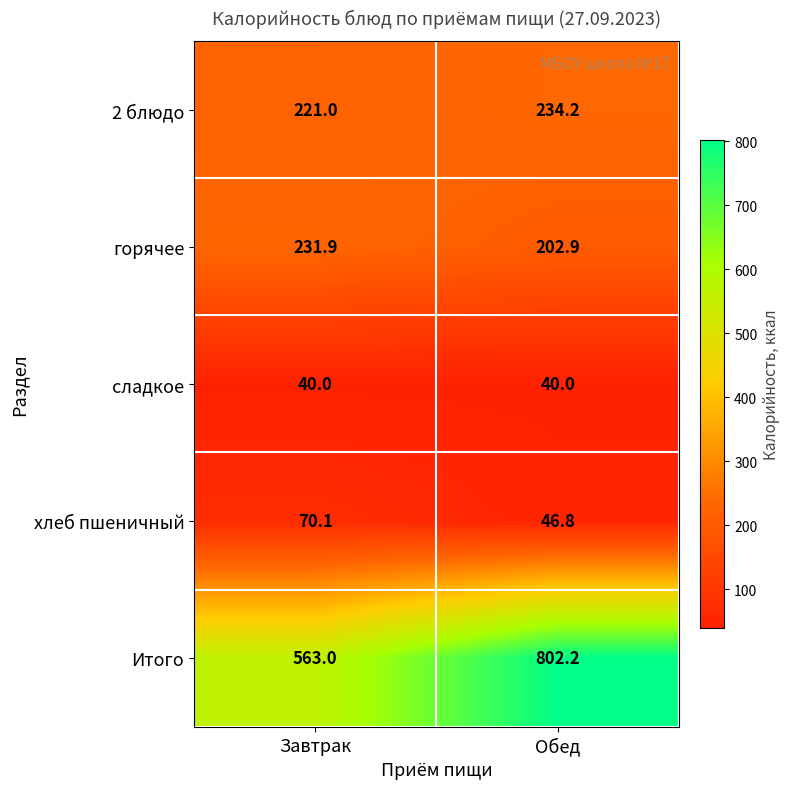

At how many categories does at least one series exceed 627?

1